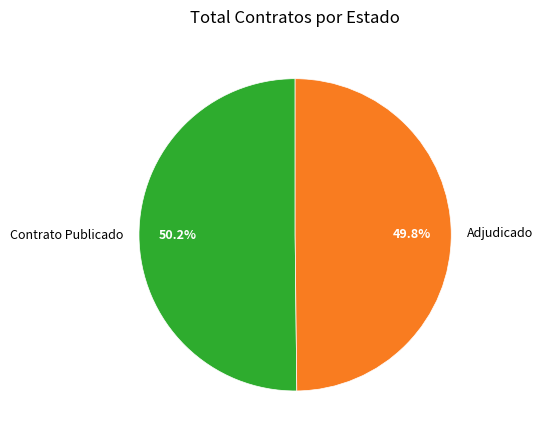

What is the total percentage of Contrato Publicado and Adjudicado?

100.0%